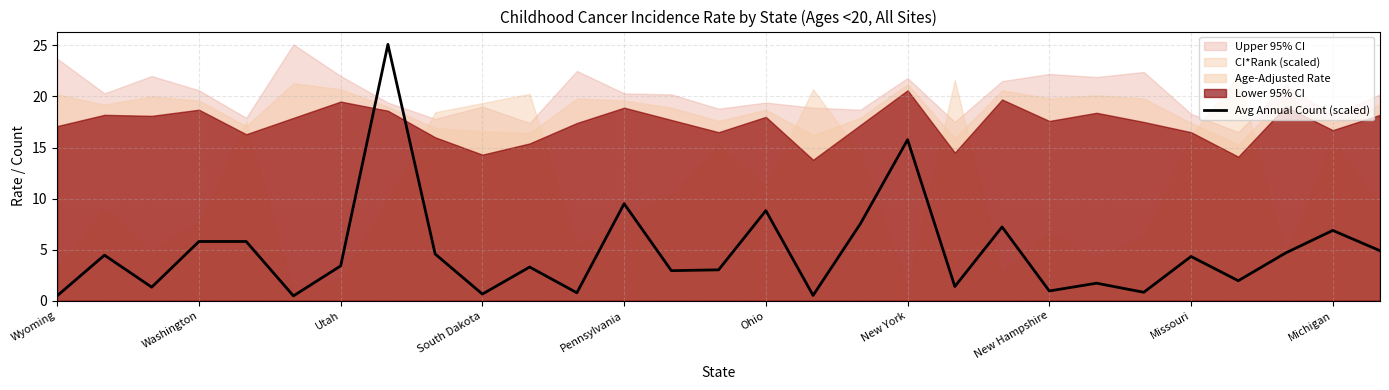

What is the maximum value for Avg Annual Count (scaled)?

25.1